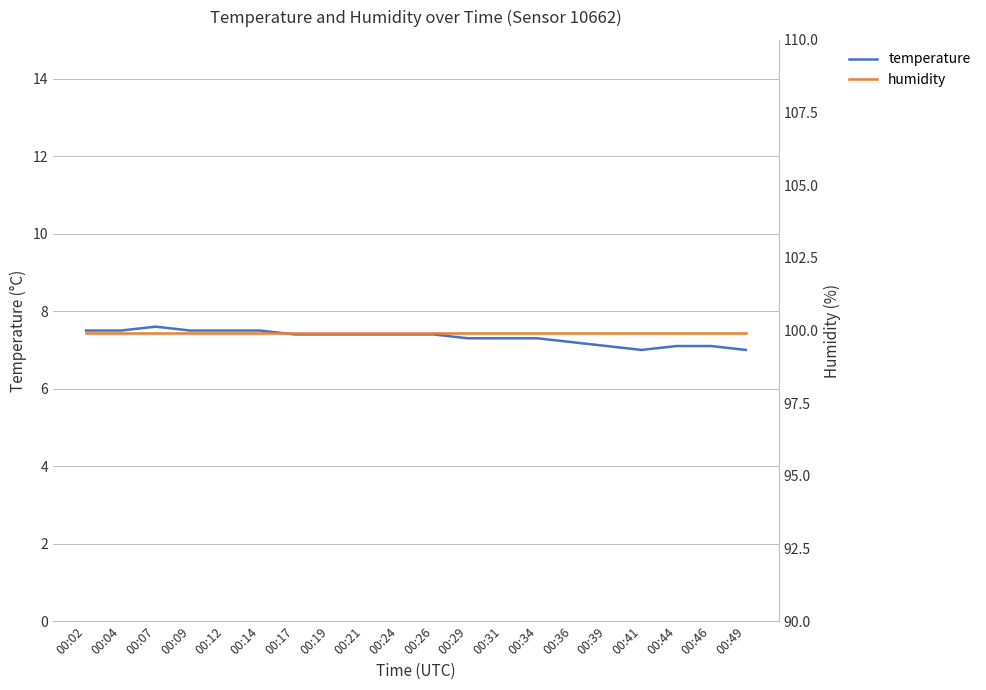

Is the value of humidity at 00:31 greater than the value of temperature at 00:34?

Yes